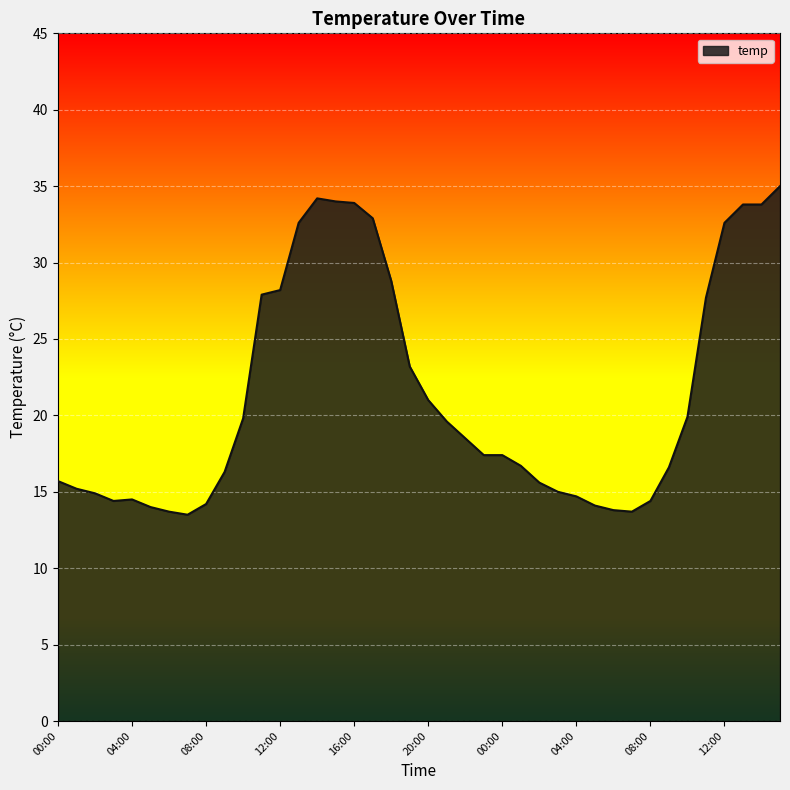

What is the greatest value displayed?

35.0